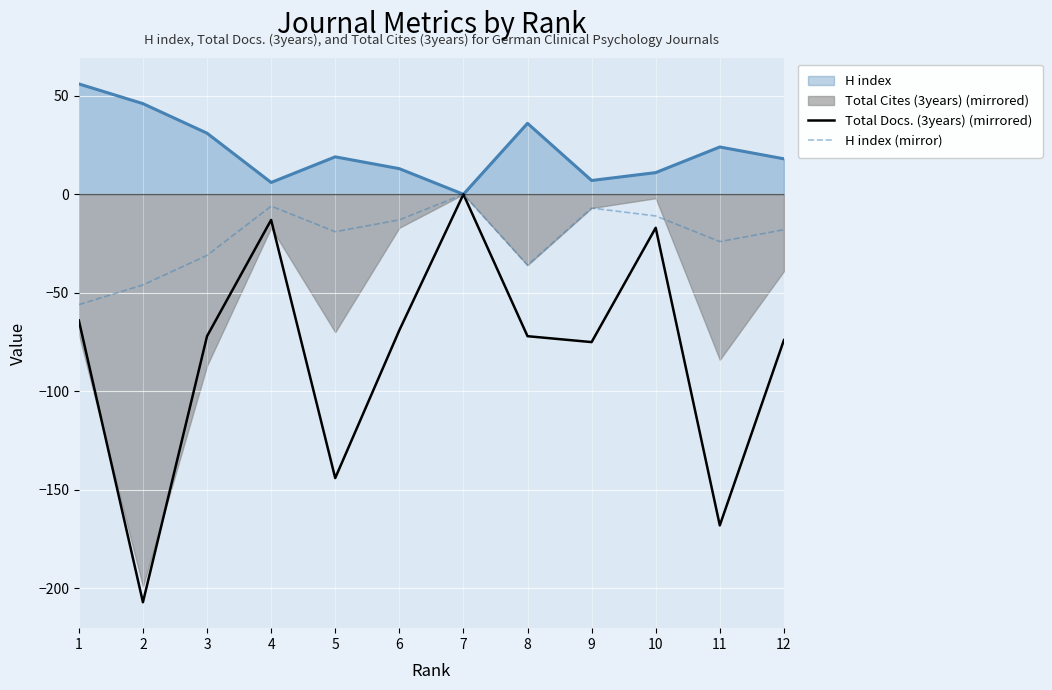

Is it true that Total Docs. (3years) (mirrored) equals -106 at 12?

False